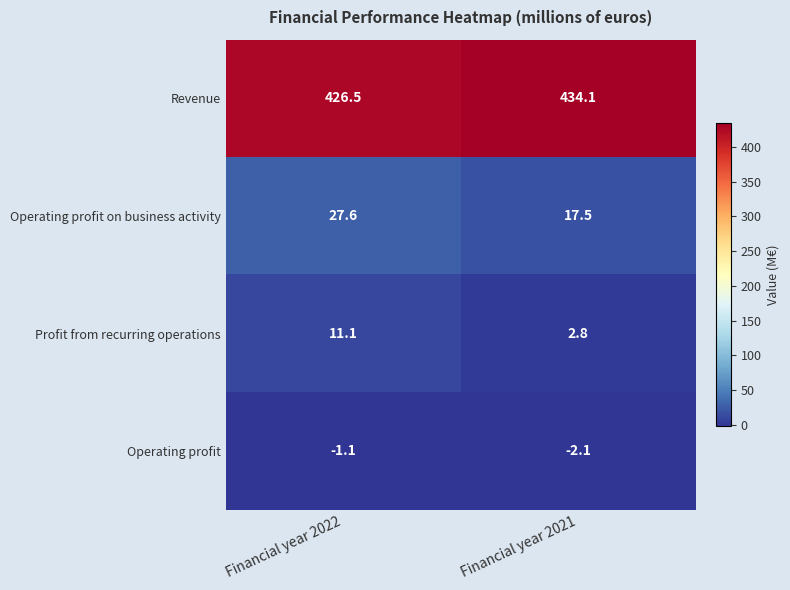

Rank the series by their maximum value, from highest to lowest.

Revenue, Operating profit on business activity, Profit from recurring operations, Operating profit